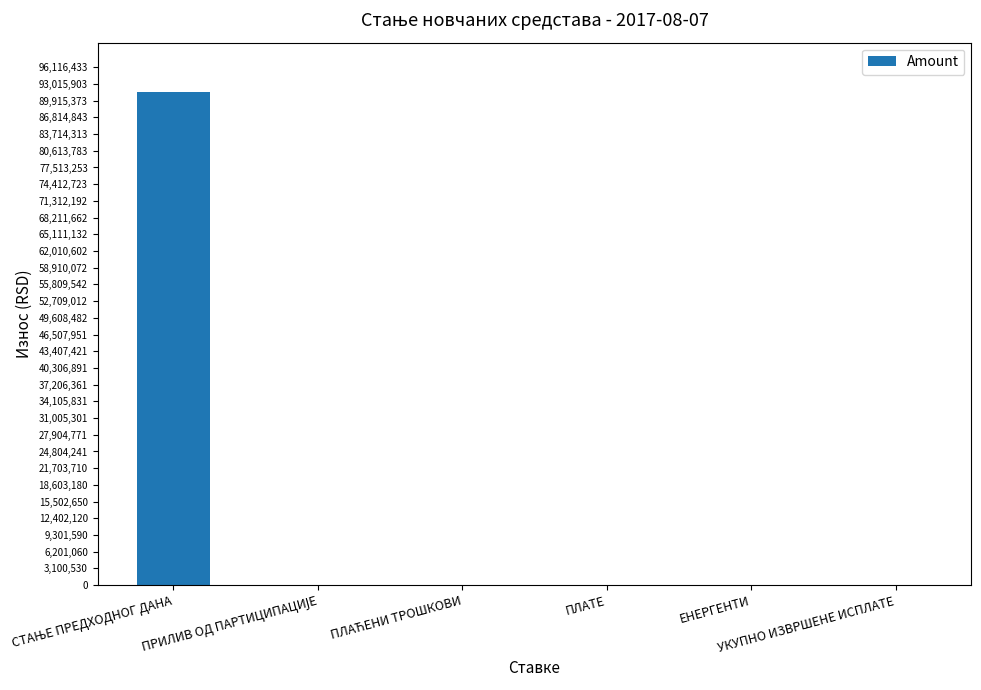

What is the sum of all values?

91832492.7